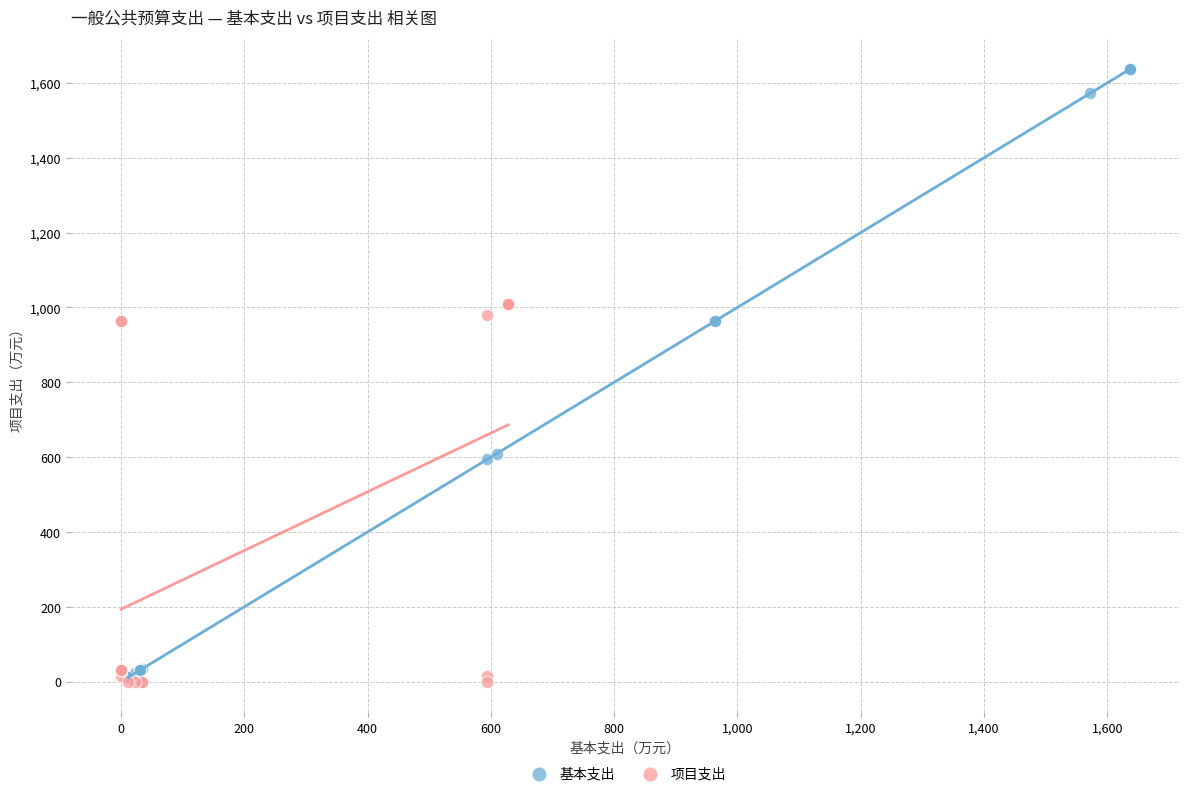

Which series has the widest spread of Y values?

基本支出